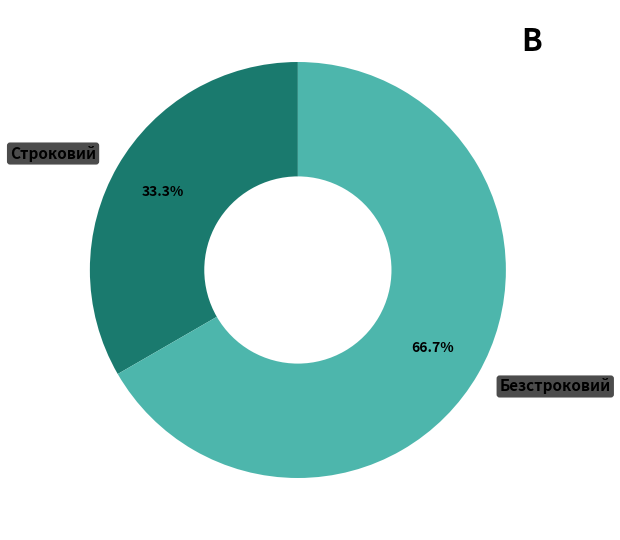

Does any single category account for the majority?

Yes